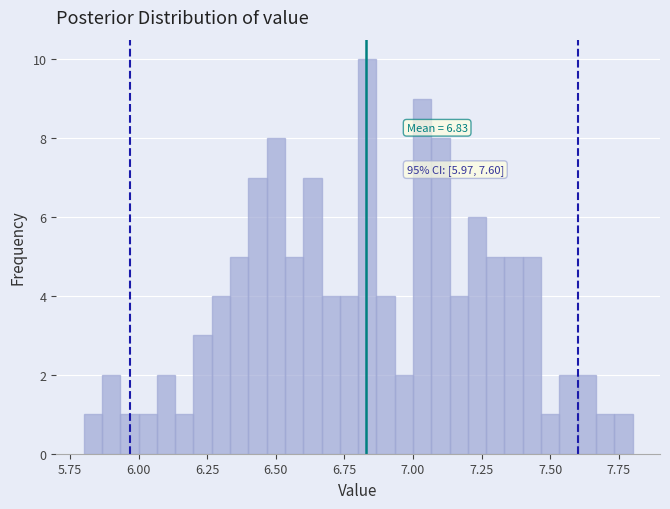

Around what value on the x-axis is the tallest bar? Give the approximate position of its centre, as read against the axis.

6.85